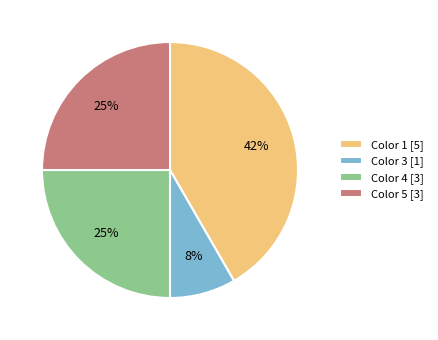

To the nearest percent, what is the combined percentage of Color 5 [3] and Color 4 [3]?

50%